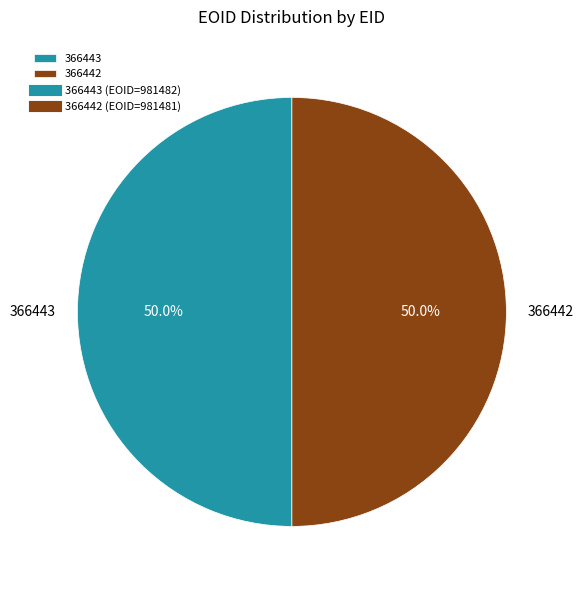

Is the sum of 366443 and 366442 greater than half?

Yes